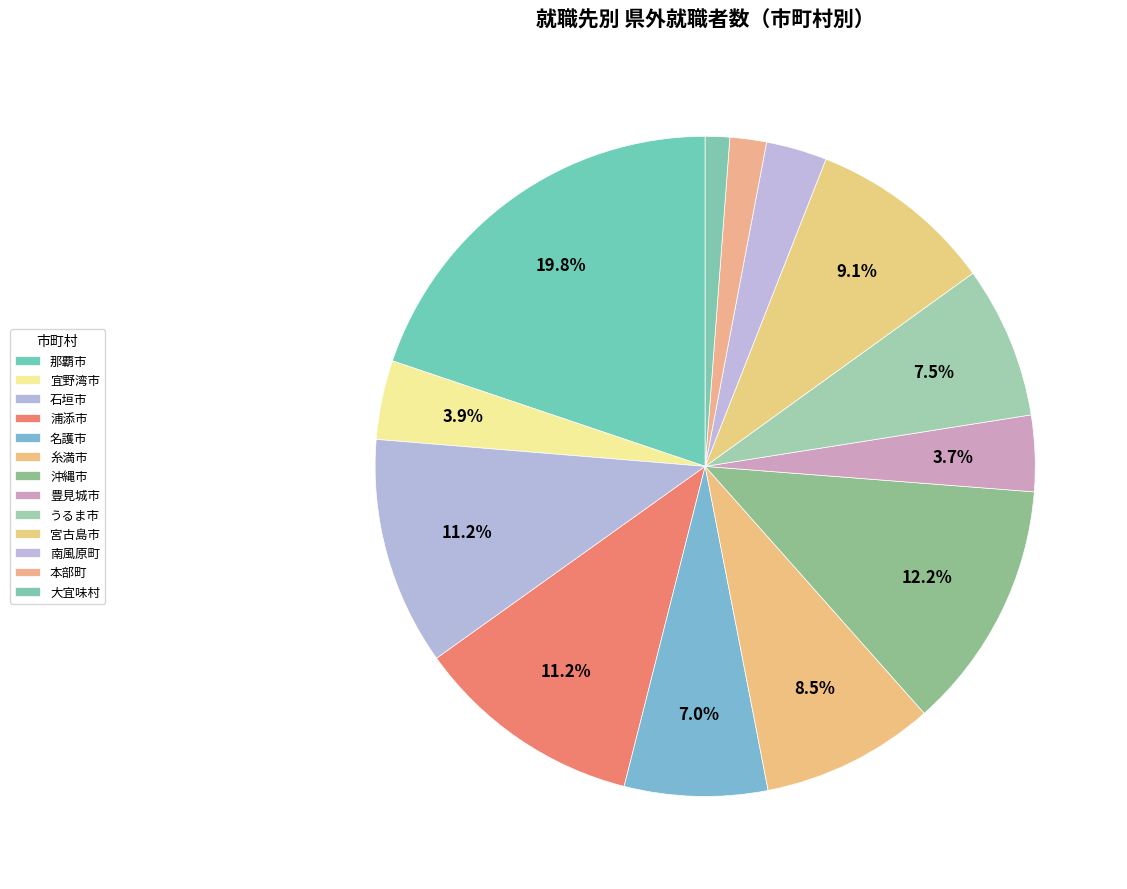

To the nearest percent, what percentage of the pie is 宜野湾市?

4%